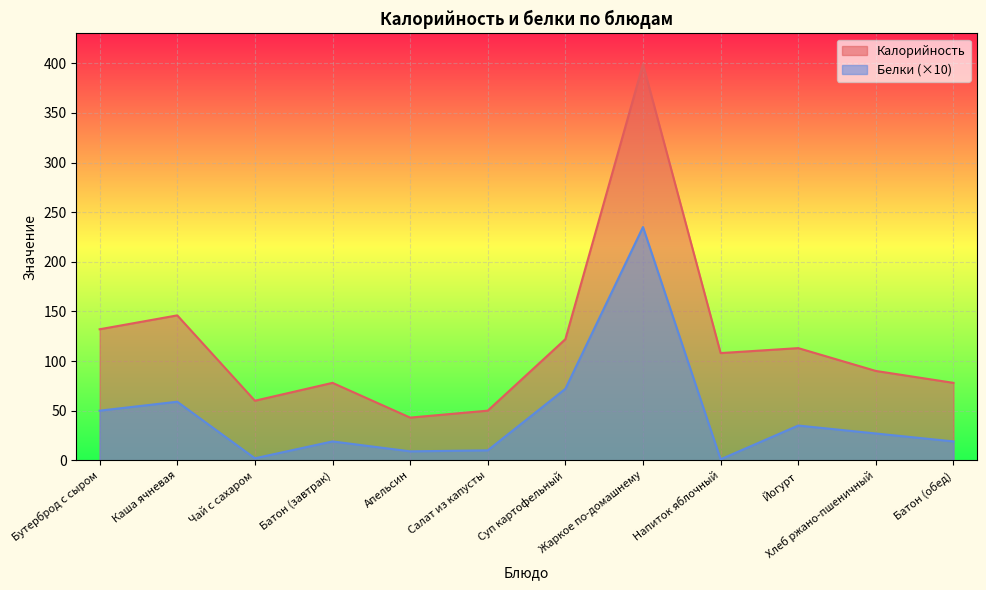

How many distinct data groups are displayed?

2